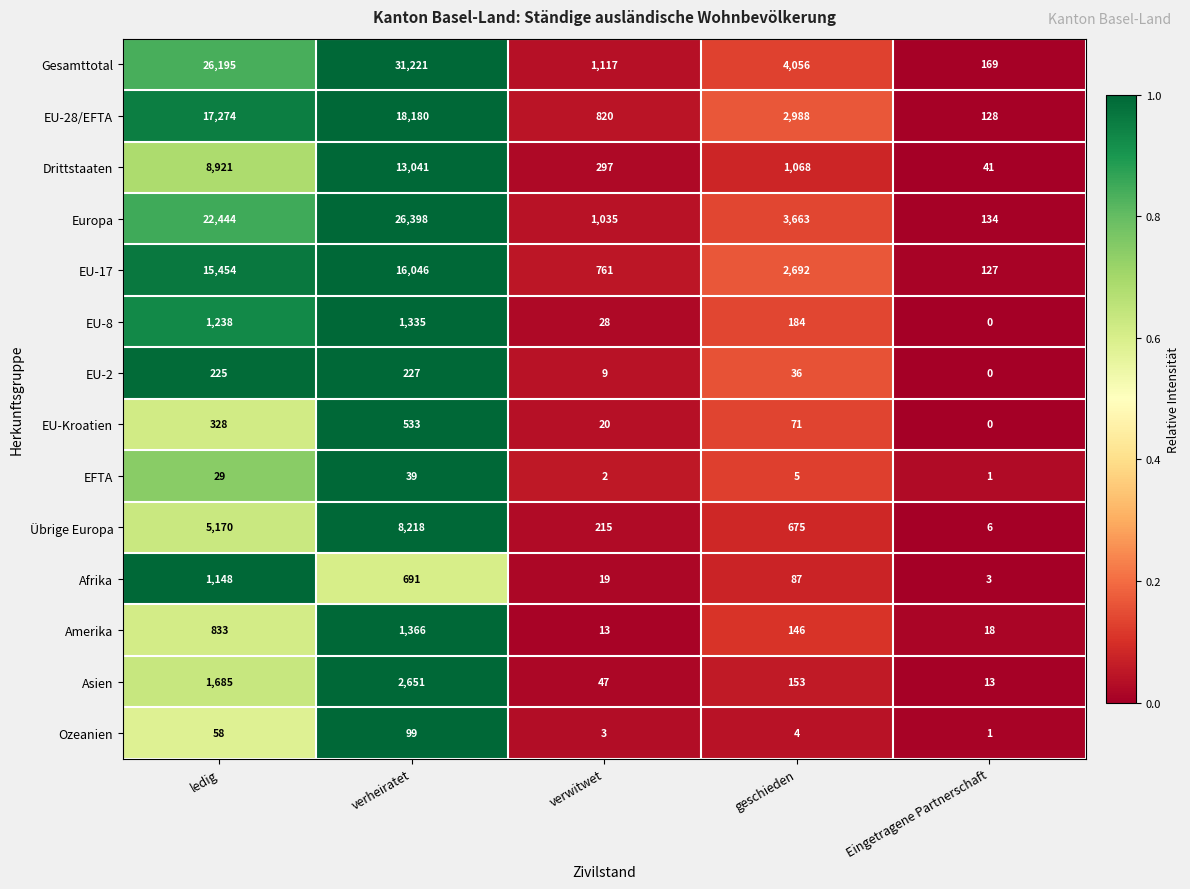

What is the difference between the Amerika values at Eingetragene Partnerschaft and verwitwet?

5